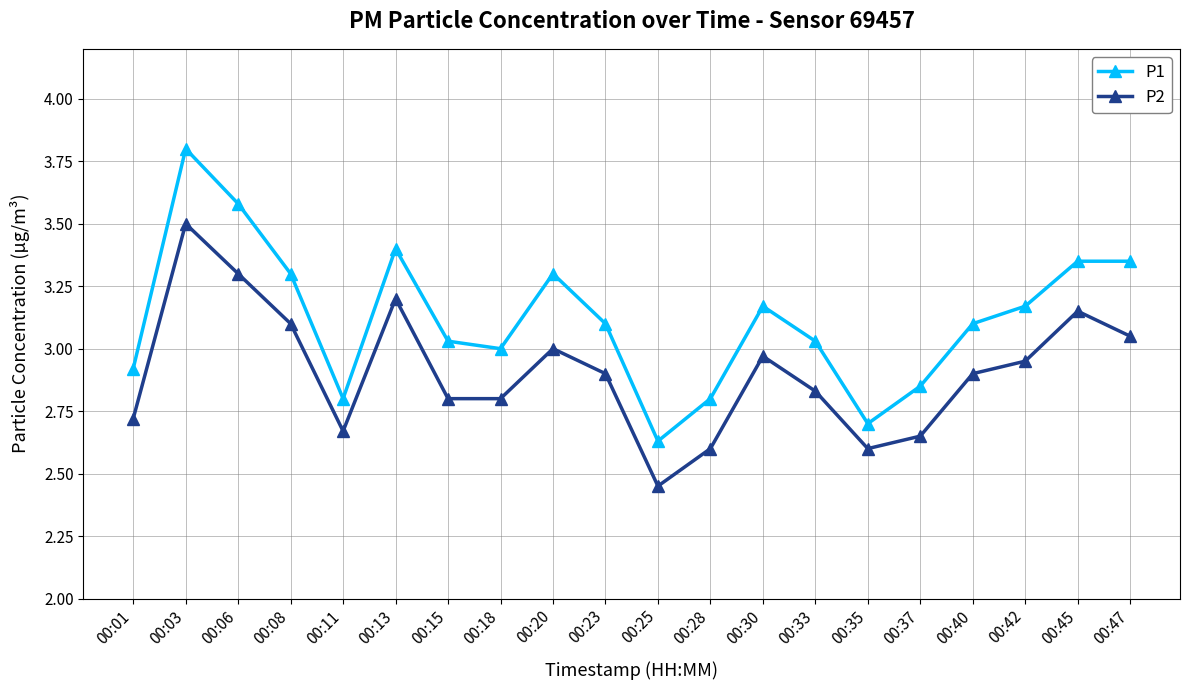

Which series has the largest total across all categories?

P1